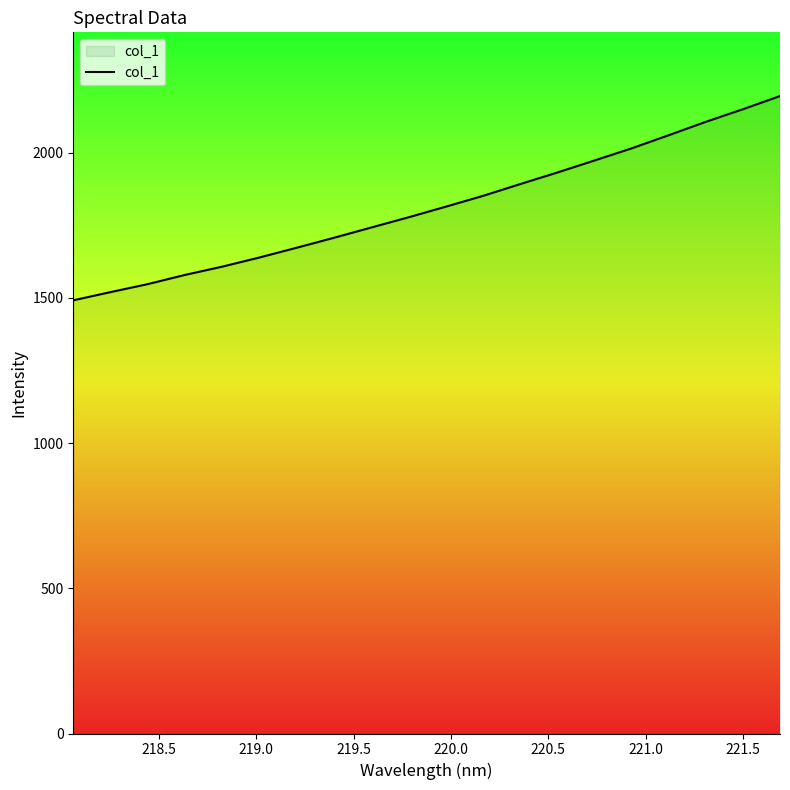

What is the difference between the maximum and minimum values?

703.4